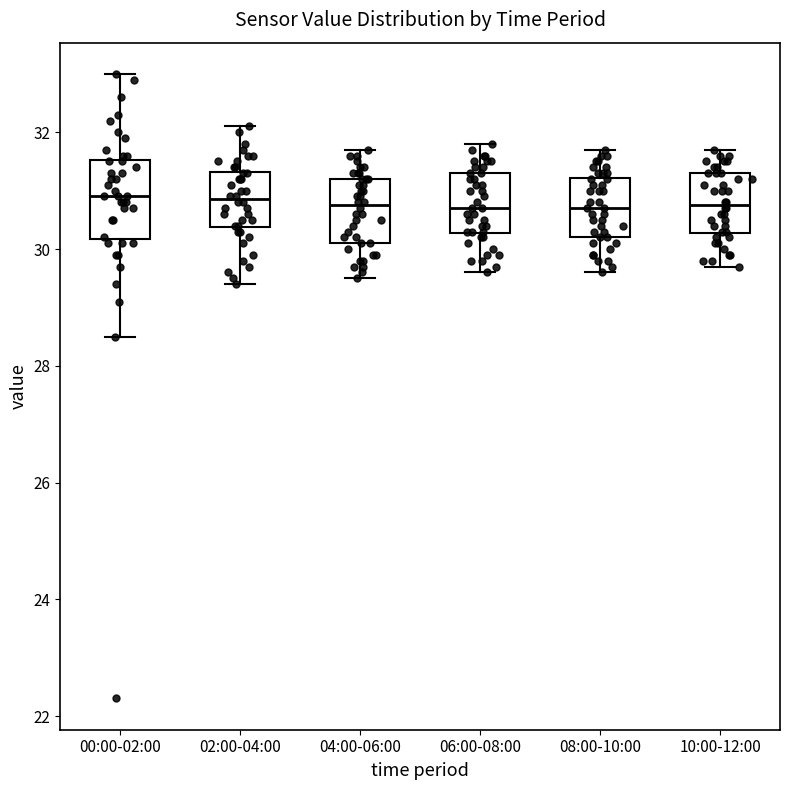

Reading left to right, read every box against the y-axis: the position of its median line, the range the box covers, and the ends of its whiskers. The values are not printed on the chart, so give them approximately, as read against the axis.

00:00-02:00: median 31.0, box 30.2 to 31.6, whiskers 28.6 to 33.0
02:00-04:00: median 30.8, box 30.4 to 31.4, whiskers 29.4 to 32.2
04:00-06:00: median 30.8, box 30.2 to 31.2, whiskers 29.6 to 31.8
06:00-08:00: median 30.8, box 30.2 to 31.4, whiskers 29.6 to 31.8
08:00-10:00: median 30.8, box 30.2 to 31.2, whiskers 29.6 to 31.8
10:00-12:00: median 30.8, box 30.2 to 31.4, whiskers 29.8 to 31.8